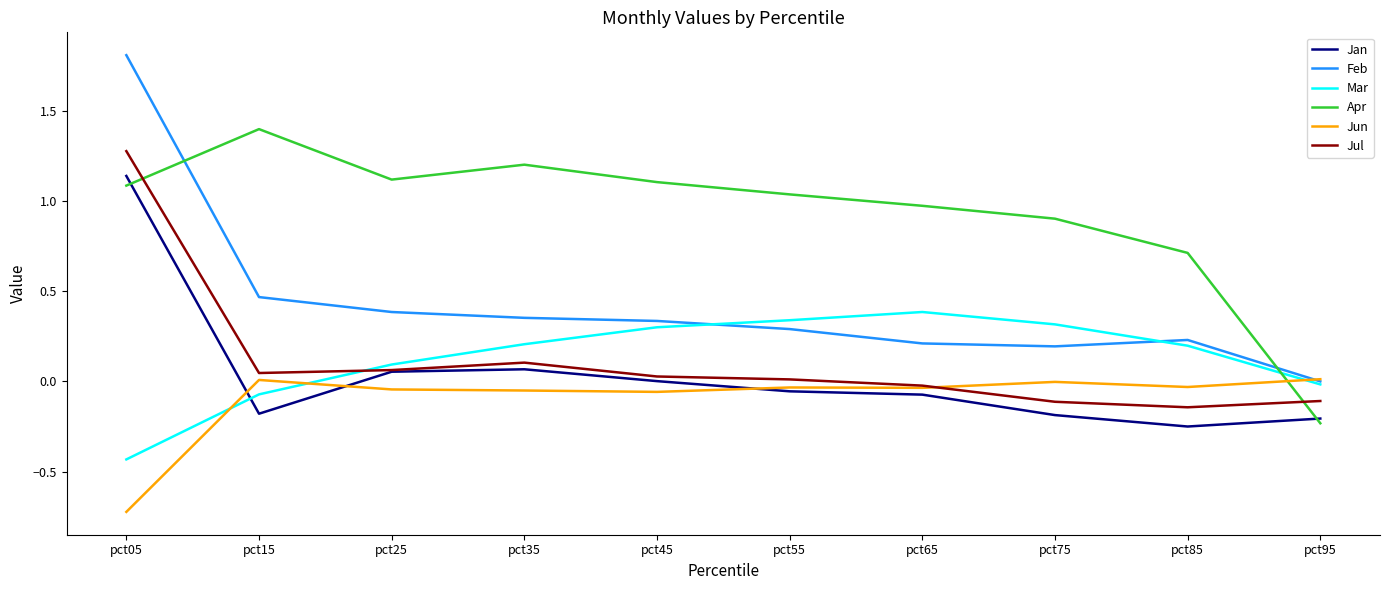

What is the smallest value displayed?

-0.7